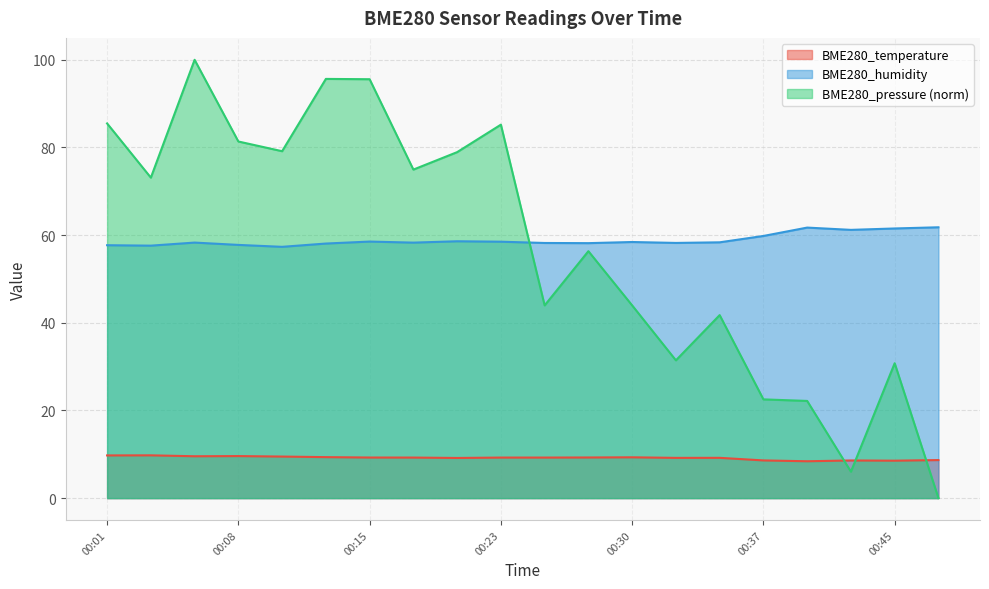

List the series in order of their peak value, highest first.

BME280_pressure (norm), BME280_humidity, BME280_temperature